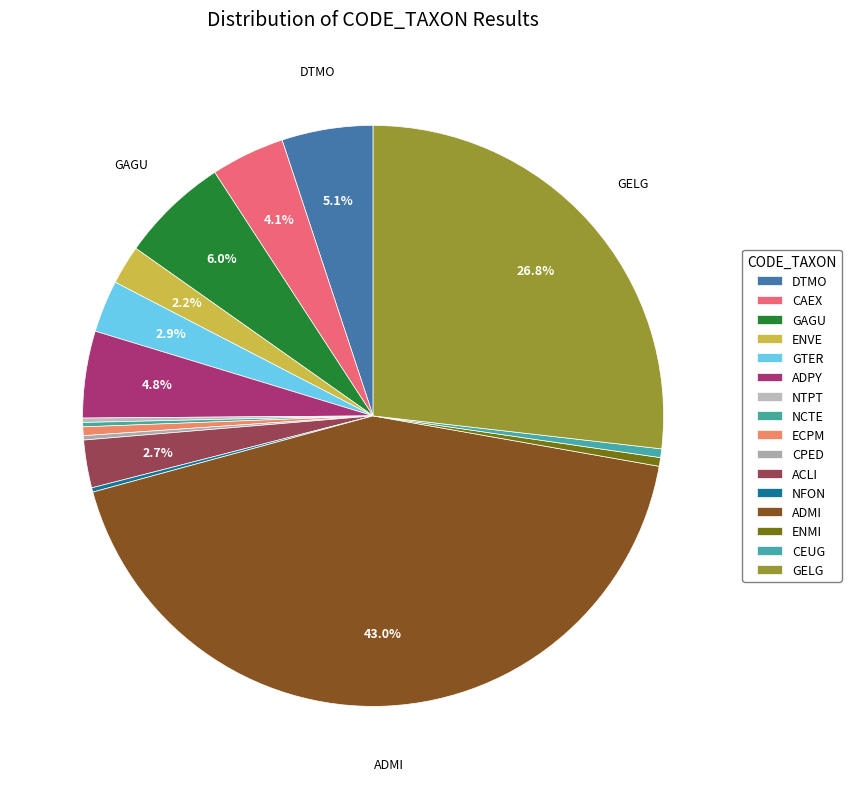

Count the number of slices in the pie.

16